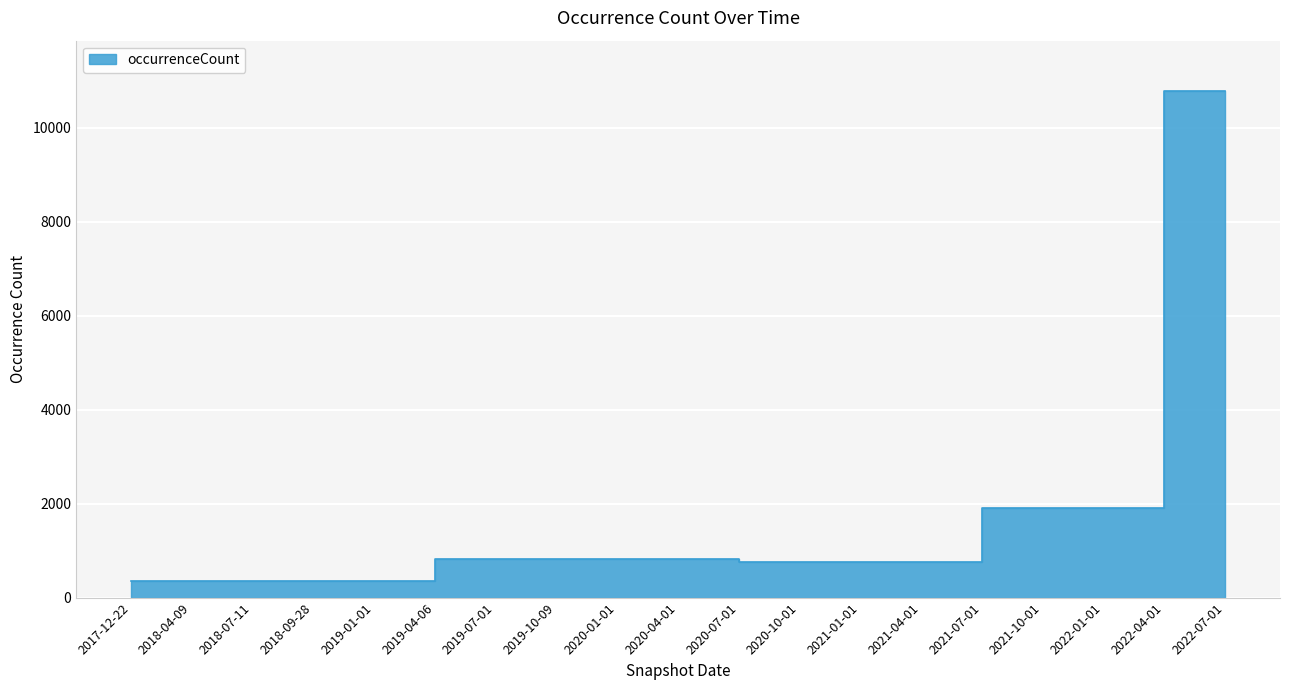

Reading right to left, transcribe all the data shown in this chart.

2022-07-01=10781	2022-04-01=10781	2022-01-01=1917	2021-10-01=1917	2021-07-01=1917	2021-04-01=755	2021-01-01=755	2020-10-01=755	2020-07-01=755	2020-04-01=822	2020-01-01=822	2019-10-09=822	2019-07-01=822	2019-04-06=822	2019-01-01=349	2018-09-28=349	2018-07-11=349	2018-04-09=349	2017-12-22=349